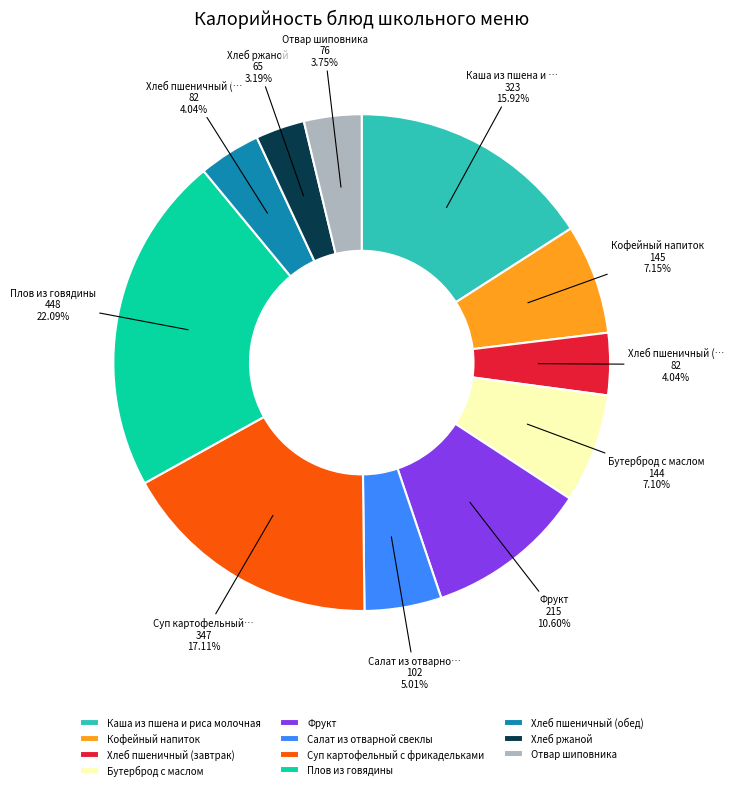

What is the smallest slice in the pie chart?

Хлеб ржаной